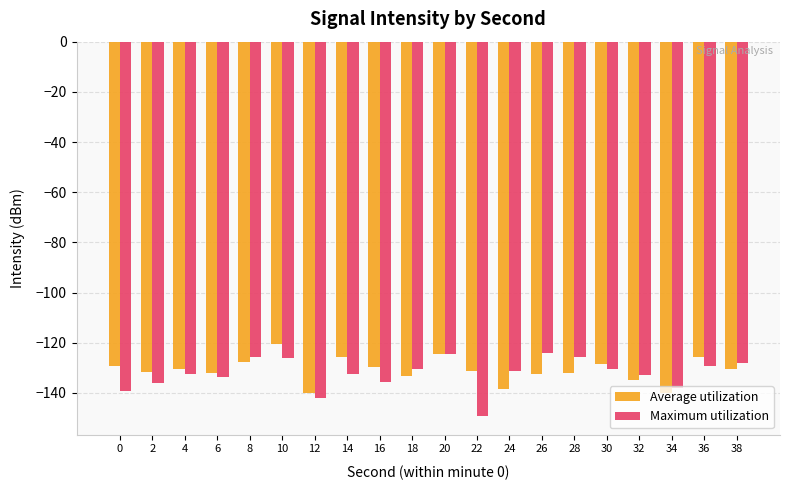

What is the value of the Maximum utilization bar at the 10th from the left?

-130.6